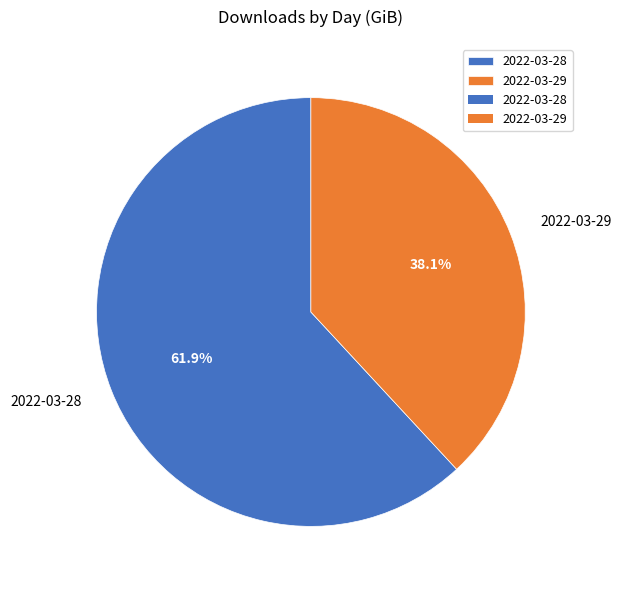

Is it true that 2022-03-29 is 38% of the pie?

True